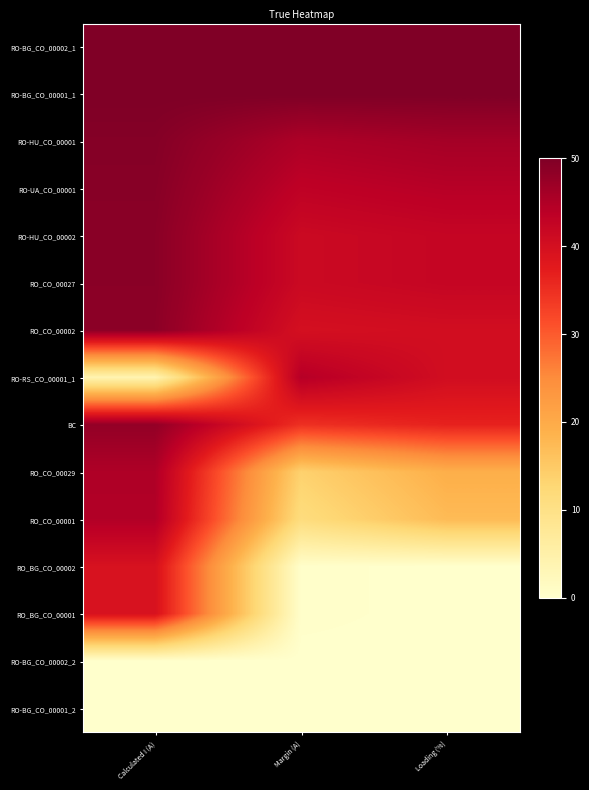

How many distinct data groups are displayed?

15